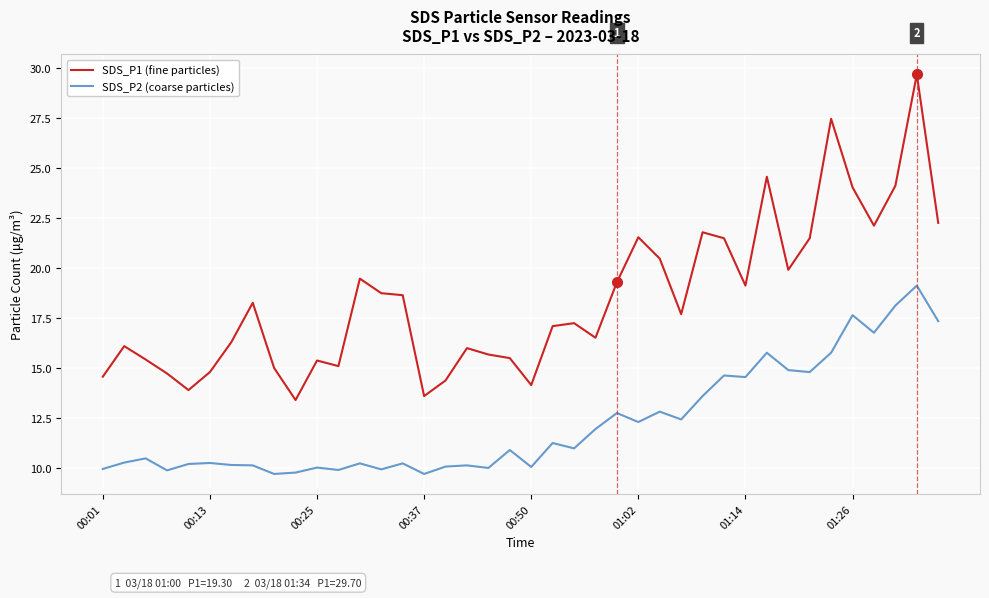

What is the difference between the maximum and minimum values in the SDS_P1 (fine particles) series?

16.3